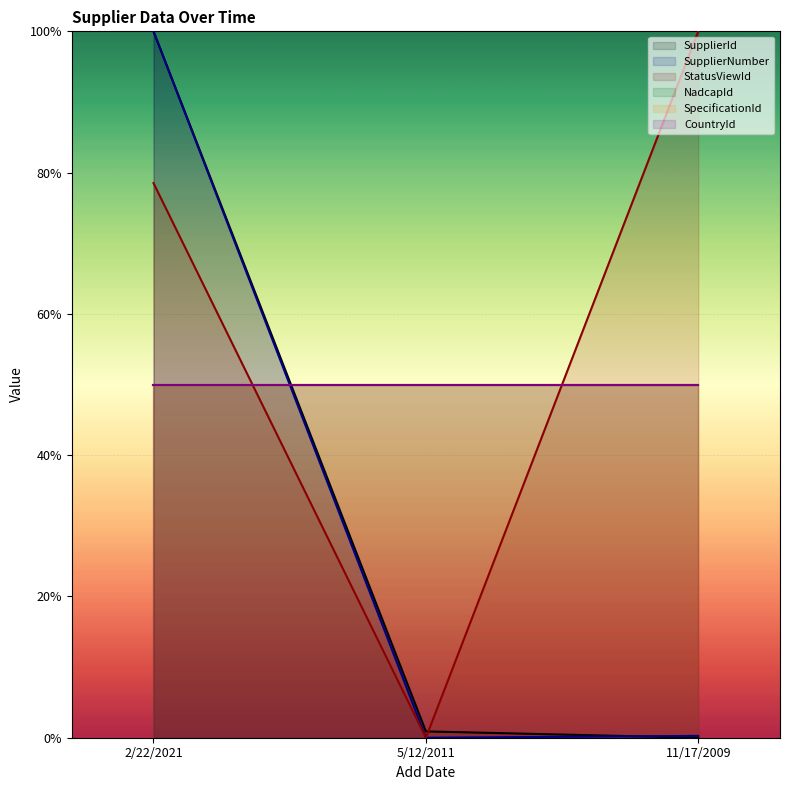

What is the highest value of the SupplierNumber series?

1.0